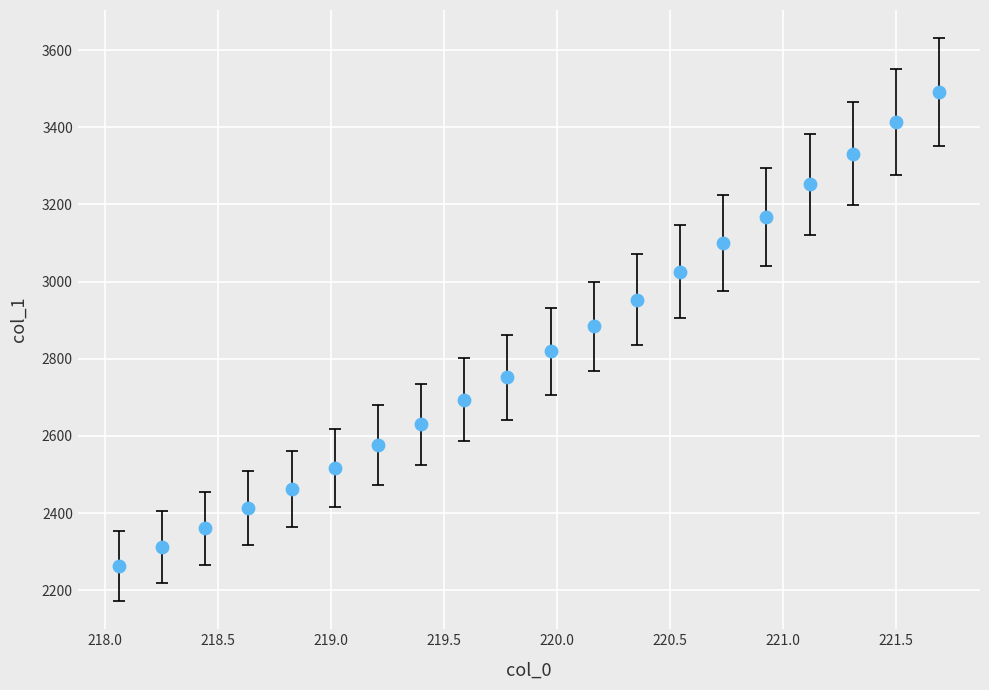

What is the range of X values (max minus min)?

3.6